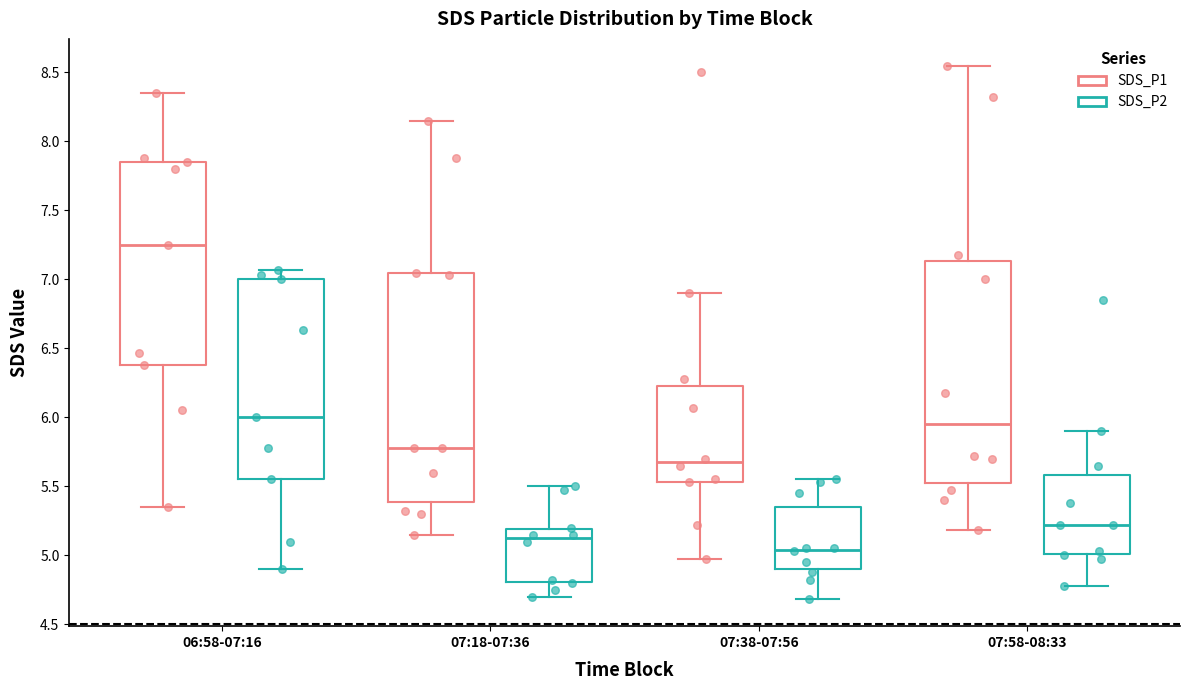

Which box has the highest median line?

06:58-07:16 (SDS_P1)